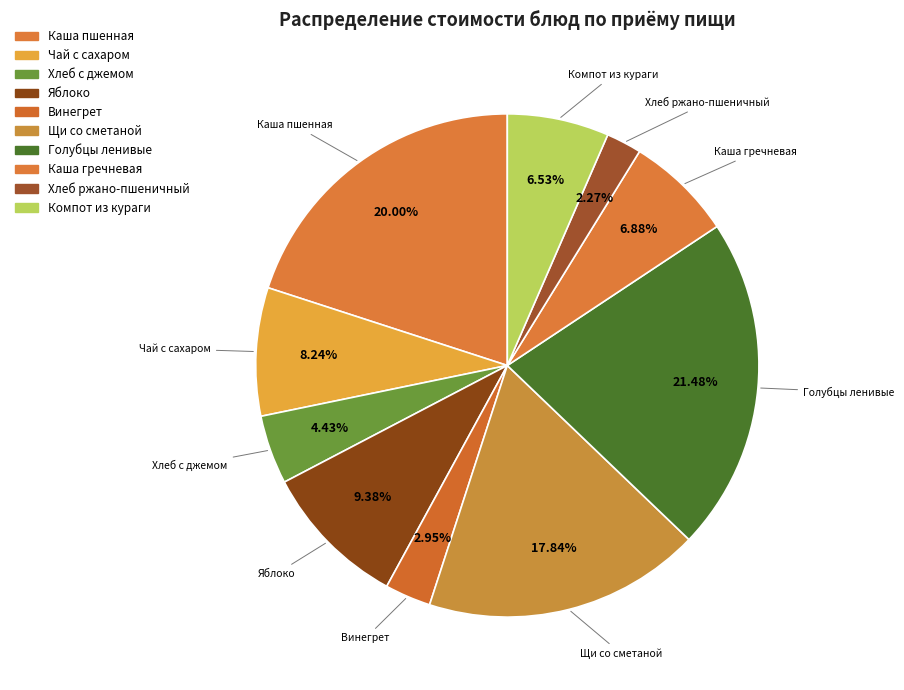

How many segments does this pie chart have?

10